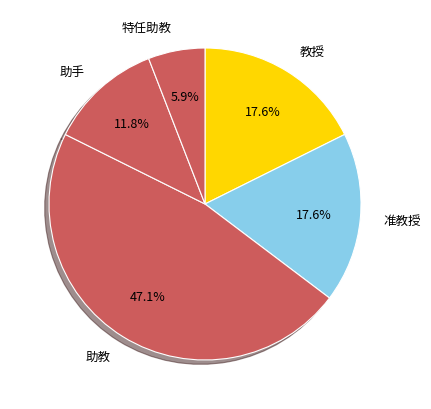

How much of the chart is everything except 教授?

82.4%